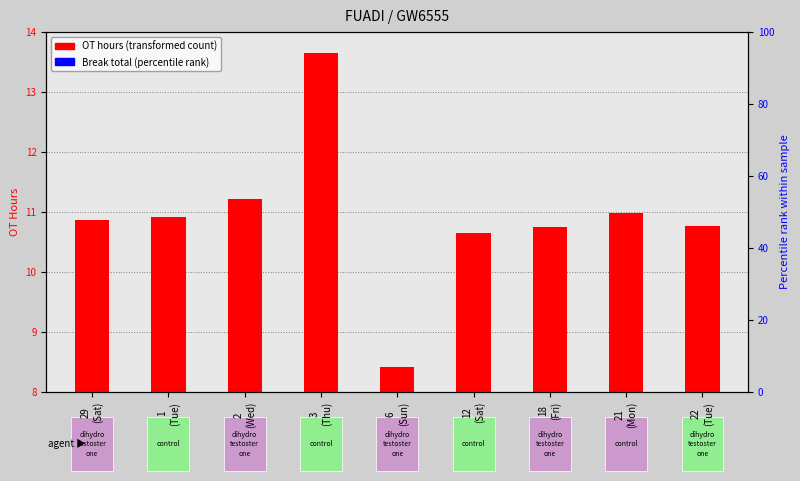

Rank the series by their average value, from lowest to highest.

Break total (percentile rank), OT hours (transformed count)